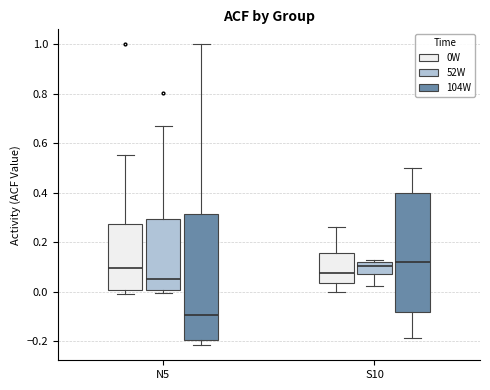

Reading left to right, transcribe this box plot: for each box, give where its median line is, the range the box spans, and where its two whiskers end, as read against the y-axis. The values are not printed on the chart, so give them approximately, as read against the axis.

N5 (0W): median 0.10, box 0.00 to 0.28, whiskers 0.00 (just below the box's lower edge) to 0.56
N5 (52W): median 0.06, box 0.00 to 0.30, whiskers 0.00 (just below the box's lower edge) to 0.66
N5 (104W): median -0.10, box -0.20 to 0.32, whiskers -0.22 to 1.00
S10 (0W): median 0.08, box 0.04 to 0.16, whiskers 0.00 to 0.26
S10 (52W): median 0.10, box 0.08 to 0.12, whiskers 0.02 to 0.12 (just above the box's upper edge)
S10 (104W): median 0.12, box -0.08 to 0.40, whiskers -0.18 to 0.50